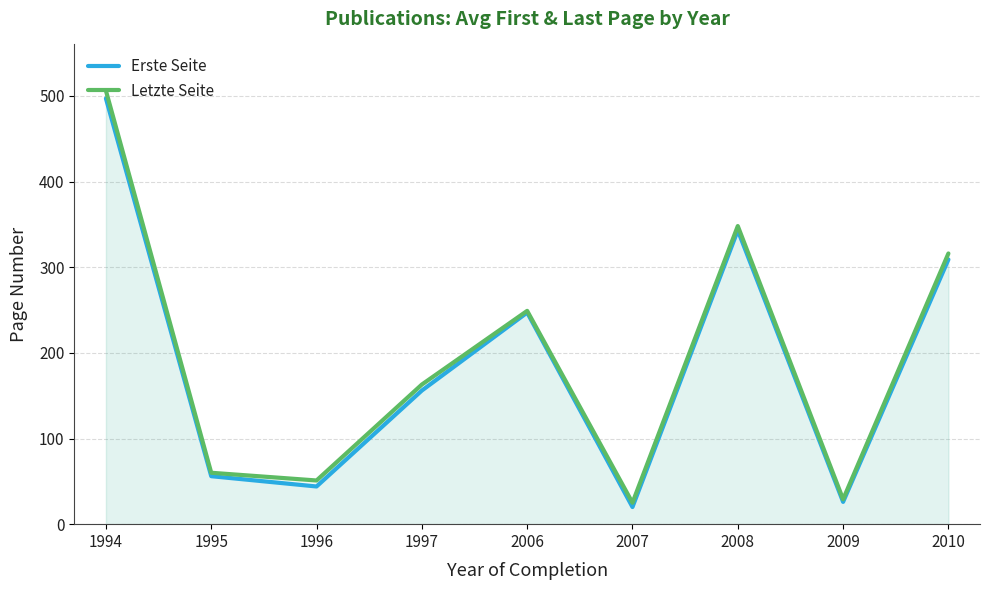

True or false: Erste Seite and Letzte Seite cross at least once.

False